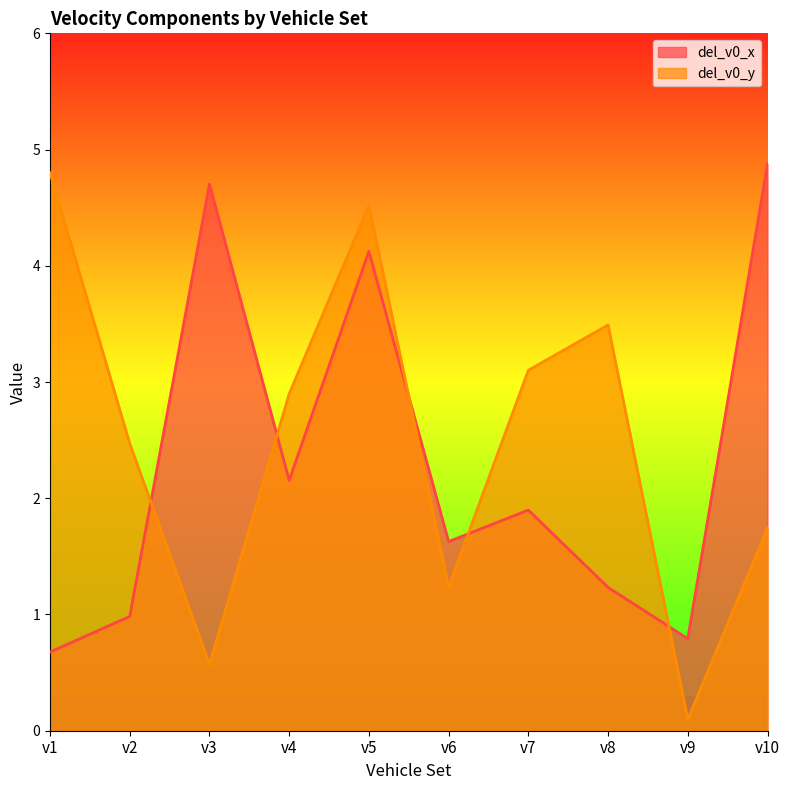

List the labels in order of del_v0_y value, smallest first.

v9, v3, v6, v10, v2, v4, v7, v8, v5, v1